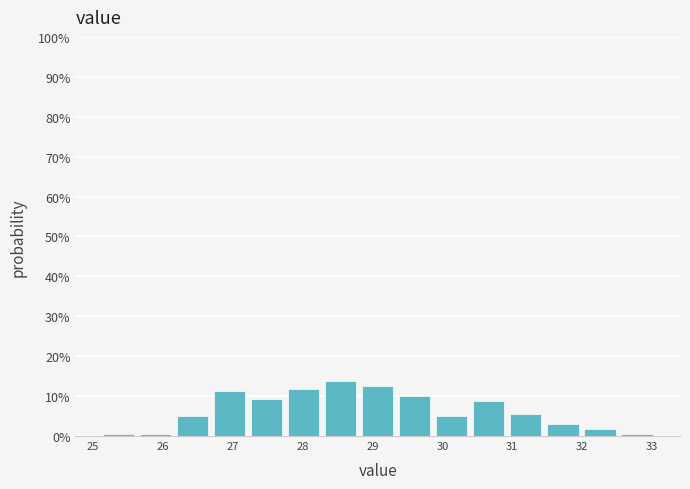

What is the height of the bar covering 28.28 to 28.81 on the x-axis? Neither the bar edges nor the heights are printed on the chart, so give them approximately, as read against the axes.

14